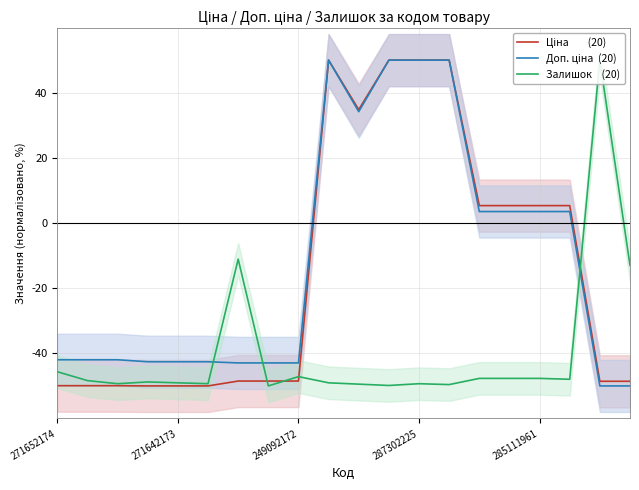

At which category does the chart reach its peak across all series?

9